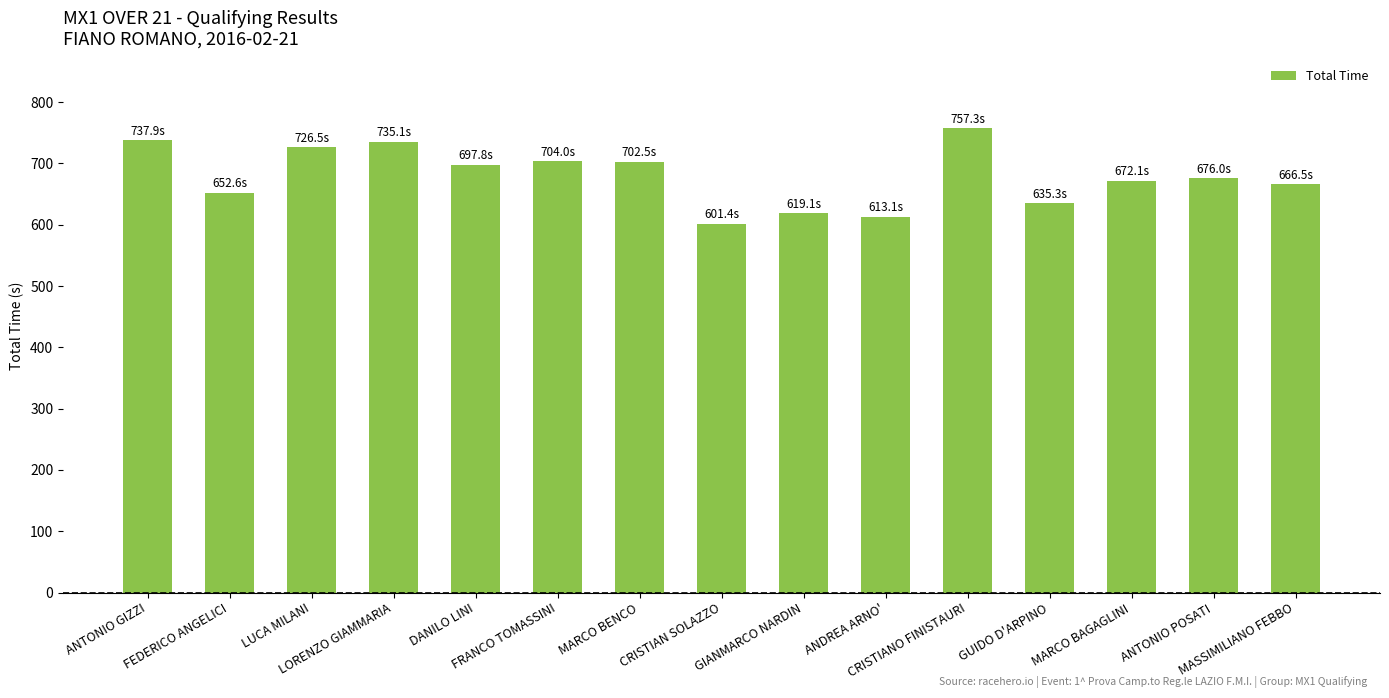

Read the value at FRANCO TOMASSINI.

704.0